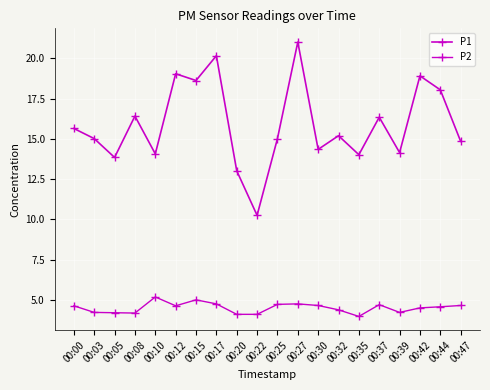

How many categories are shown in the chart?

20